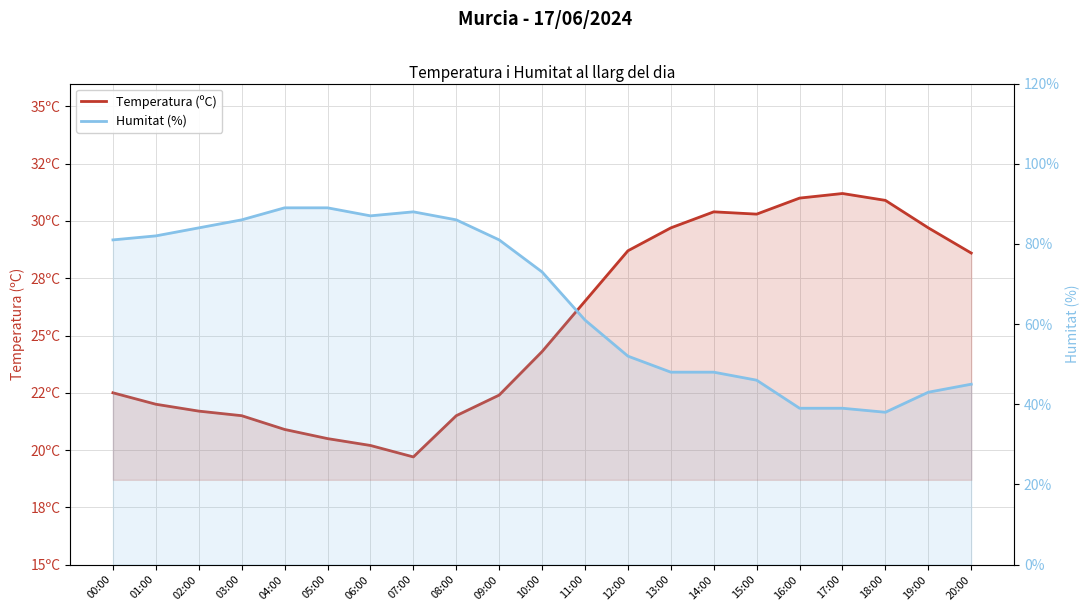

Reading left to right, list all the values displayed in this chart.

Temperatura (ºC): 22.5	22.0	21.7	21.5	20.9	20.5	20.2	19.7	21.5	22.4	24.3	26.5	28.7	29.7	30.4	30.3	31.0	31.2	30.9	29.7	28.6
Humitat (%): 81.0	82.0	84.0	86.0	89.0	89.0	87.0	88.0	86.0	81.0	73.0	61.0	52.0	48.0	48.0	46.0	39.0	39.0	38.0	43.0	45.0